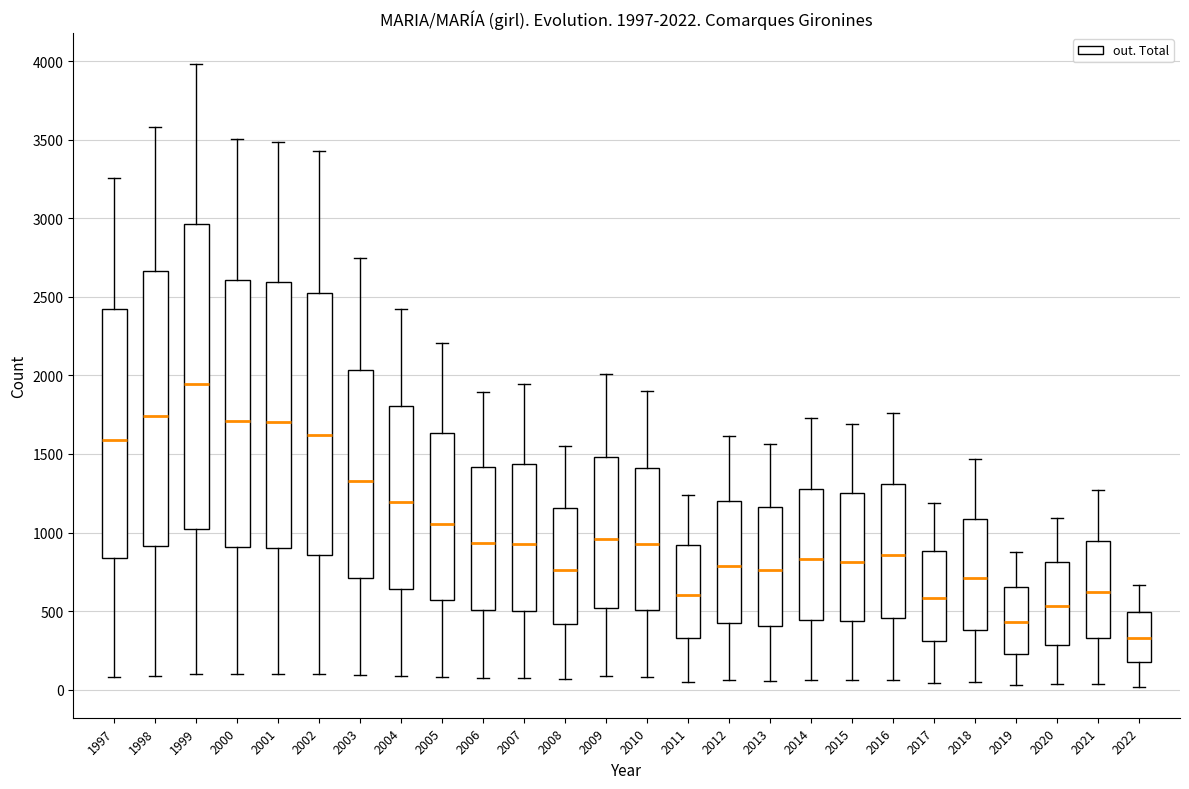

Which box has the lowest median line?

2022